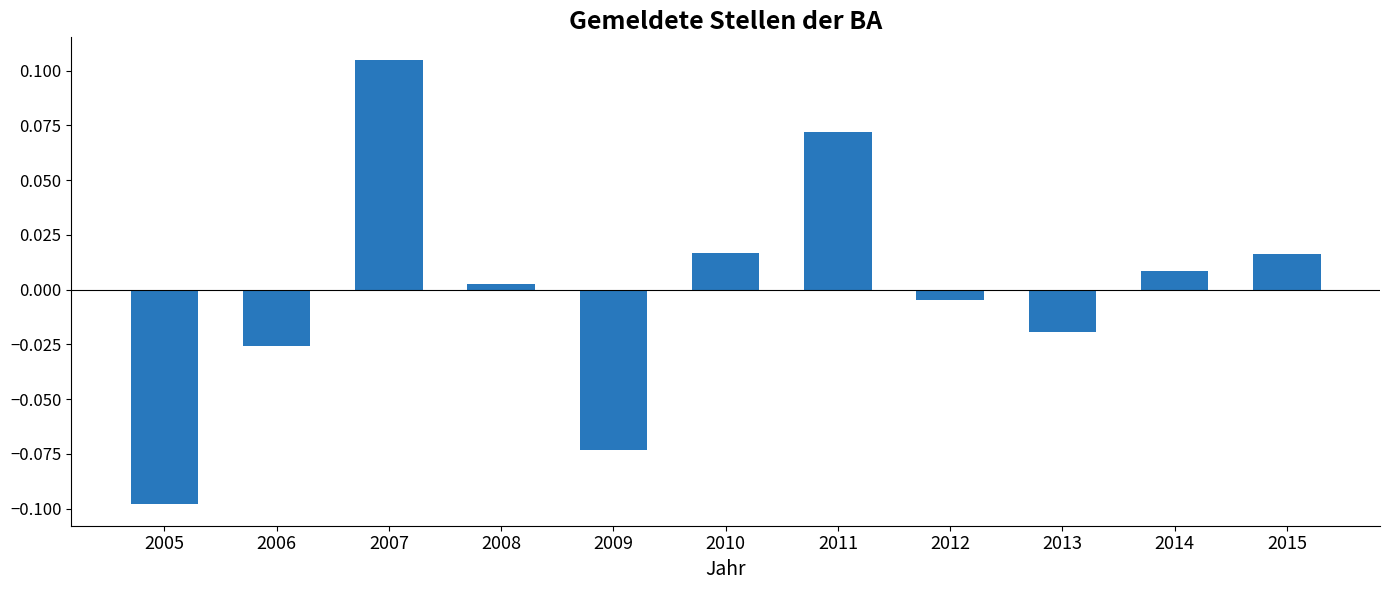

What is the change in value from 2005 to 2010?

+0.1